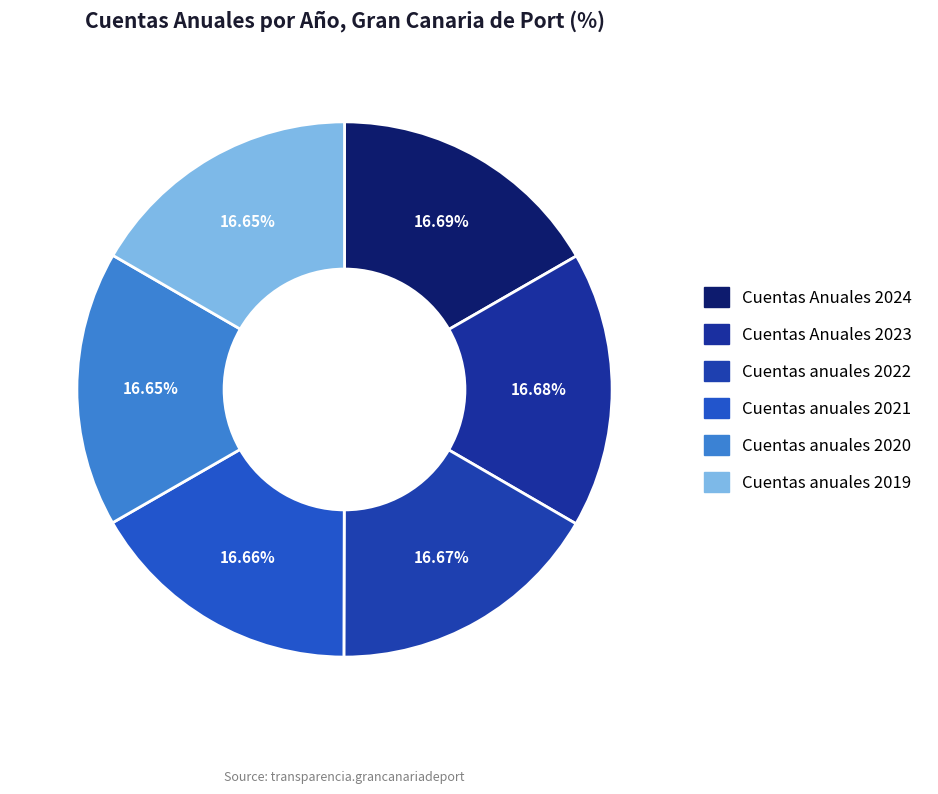

Does Cuentas anuales 2020 account for over 50% of the chart?

No